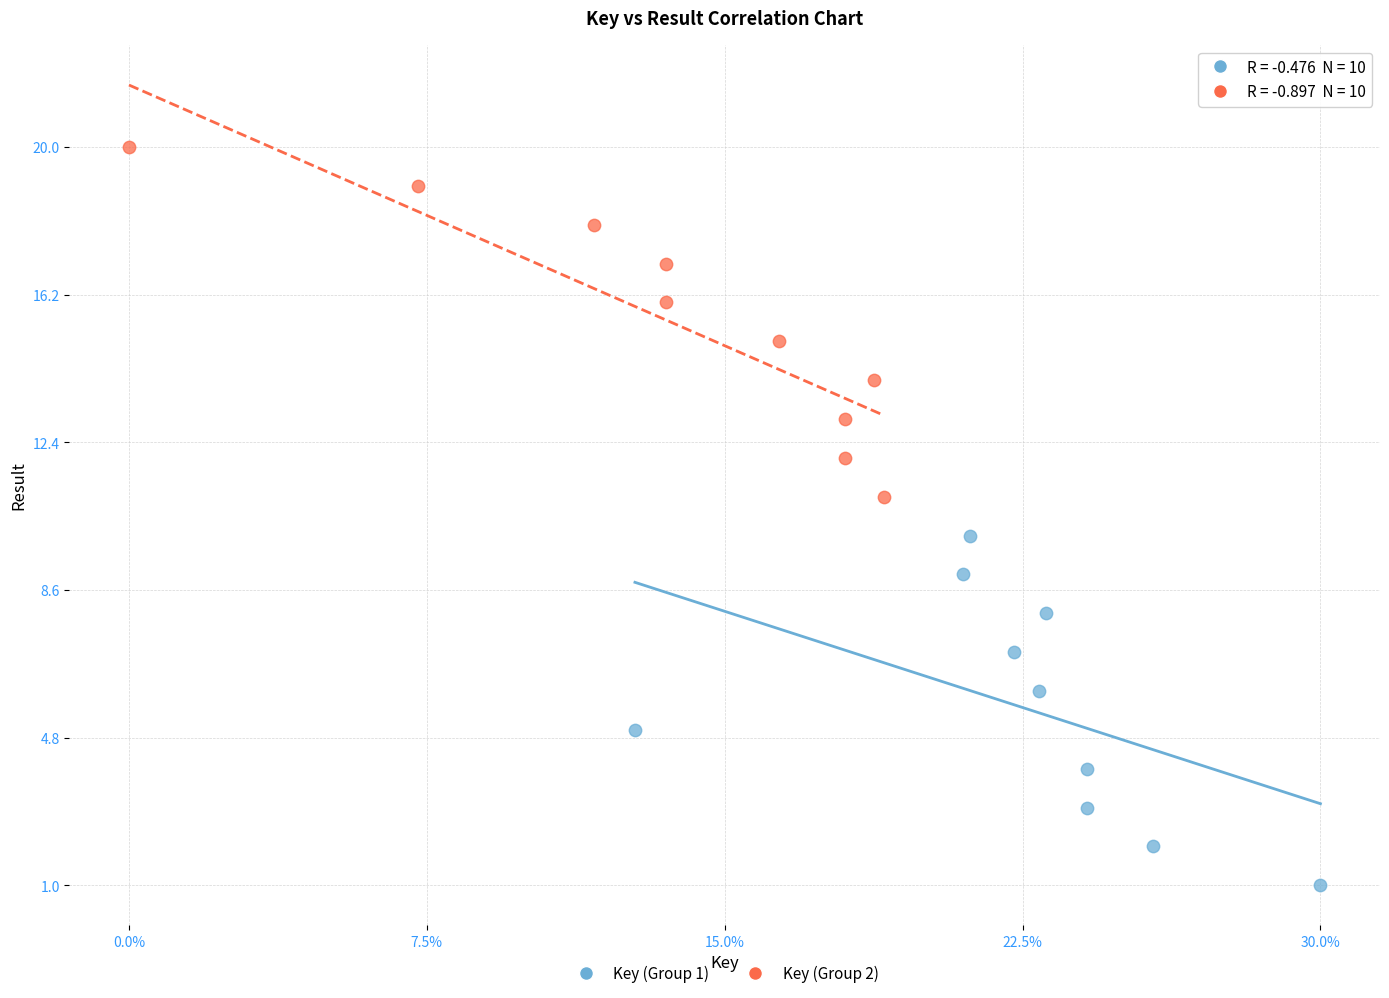

Which series contains the highest Y value?

Key (Group 2)